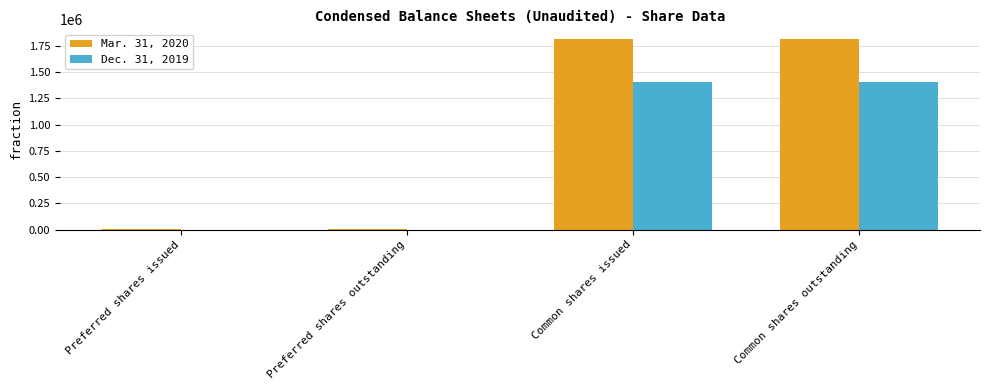

What is the sum of the Mar. 31, 2020 values at Preferred shares outstanding and Common shares outstanding?

1819212